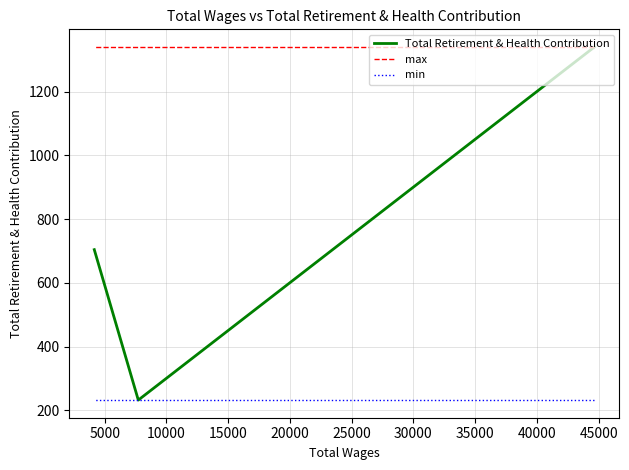

What is the value of the min point at the 1st from the left?

232